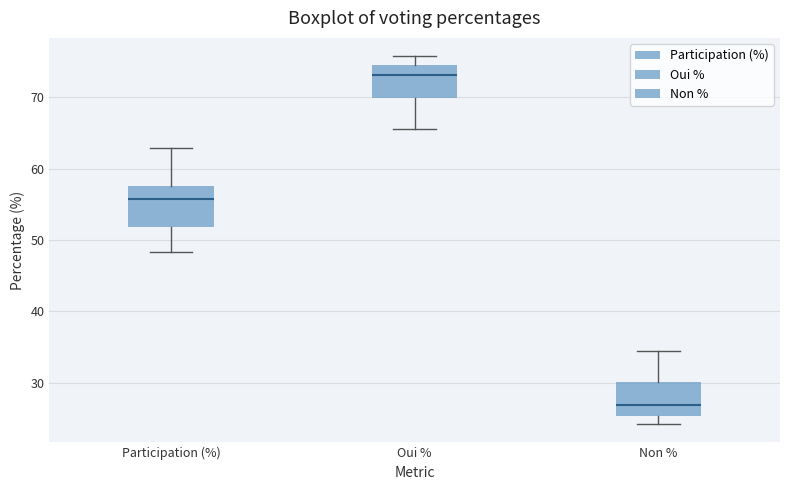

Where is the lower edge of the box for Non % on the y-axis? The values are not printed on the chart, so give them approximately, as read against the axis.

25